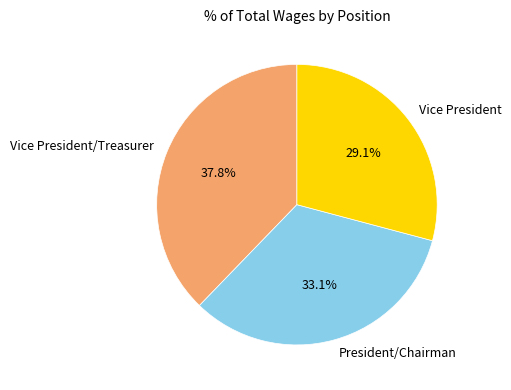

What percentage is the President/Chairman slice, to the nearest percent?

33%